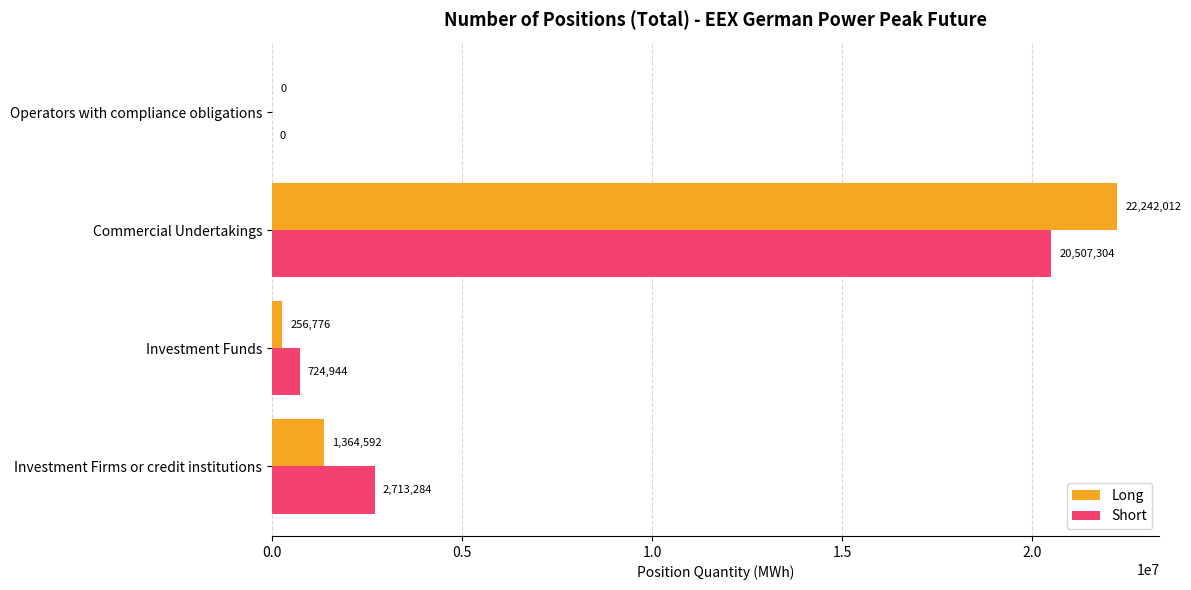

At which category is the sum across all series the highest?

Commercial Undertakings